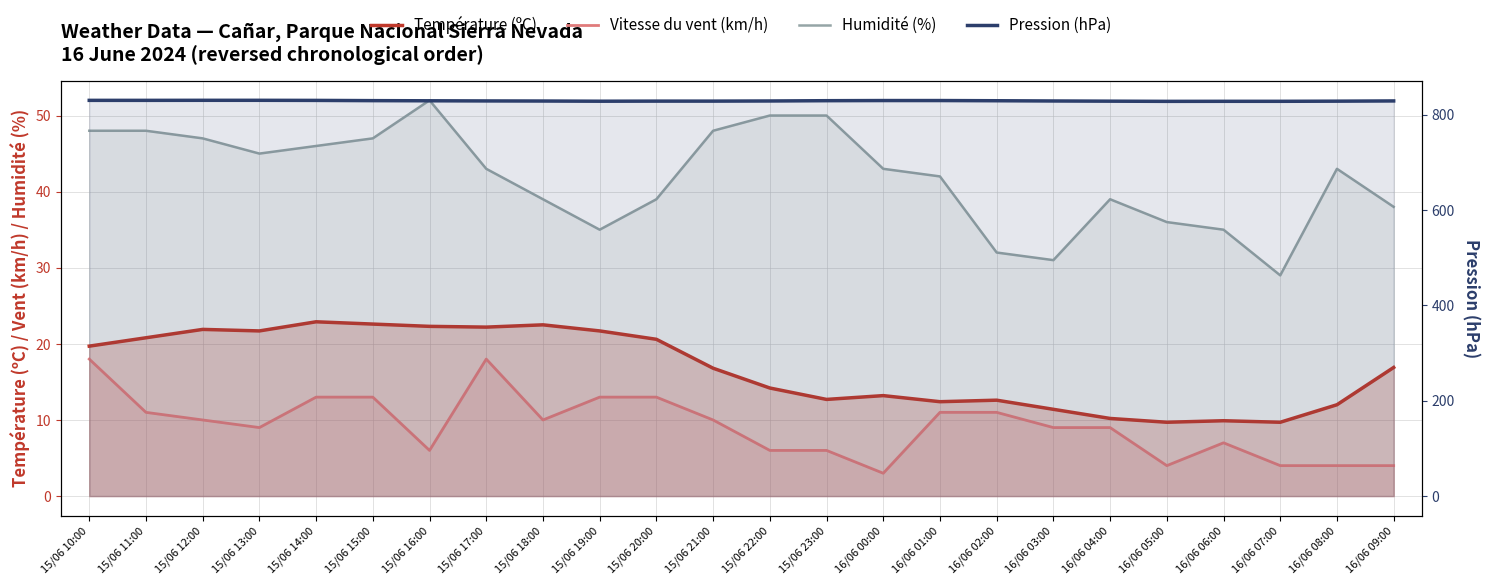

Does the chart display data point markers on the line(s)?

No